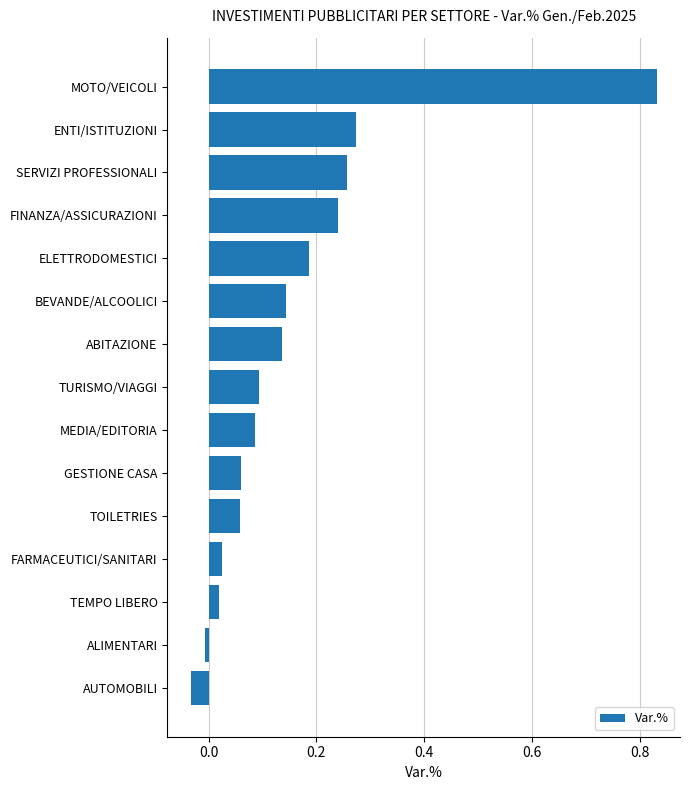

True or false: the data shows 0.1 at GESTIONE CASA.

True